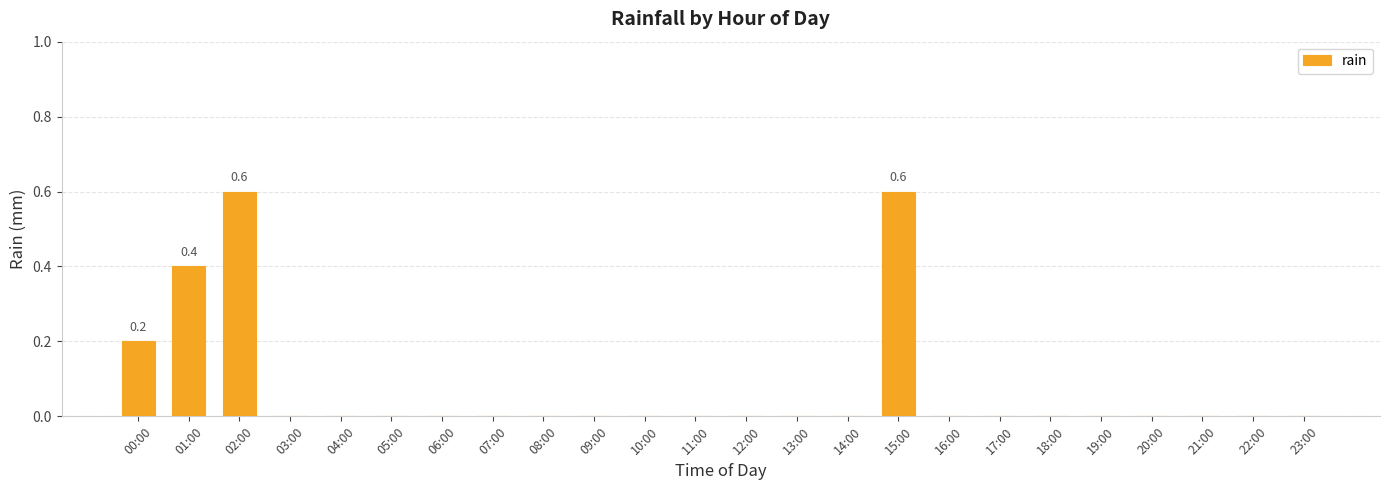

True or false: the data shows 0.2 at 17:00.

False